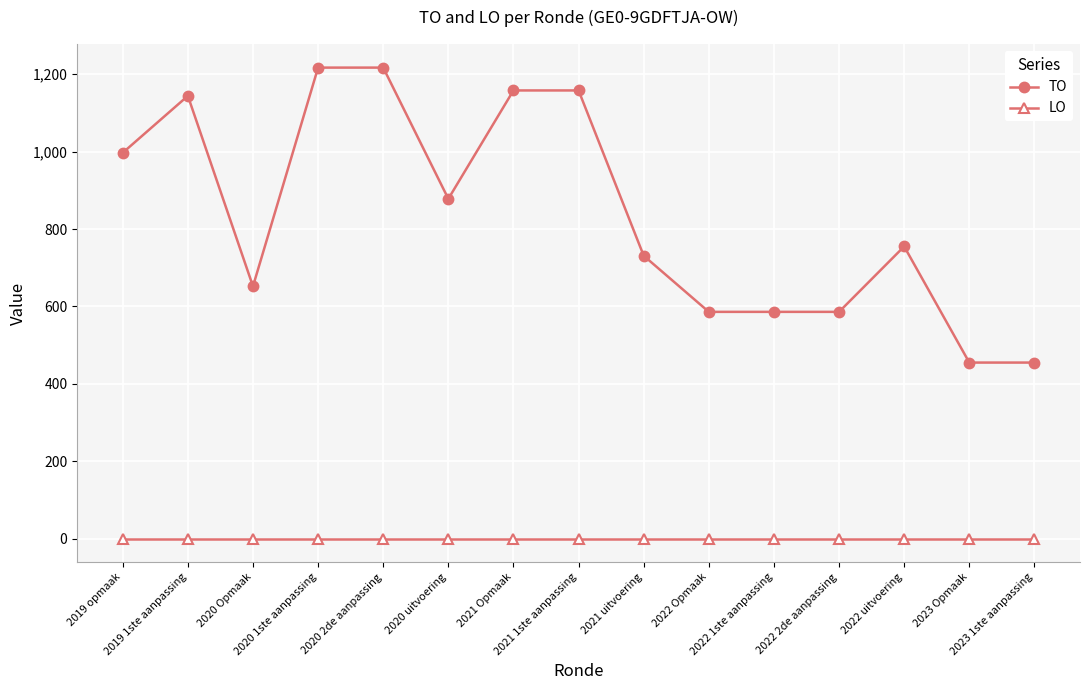

How many values in the TO series are below 755?

7